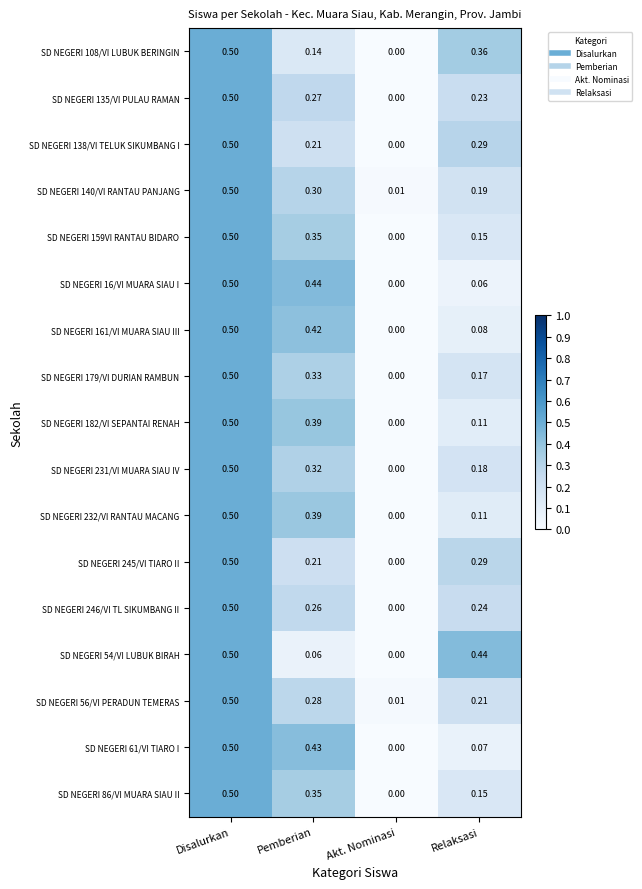

How many series are shown in this chart?

17